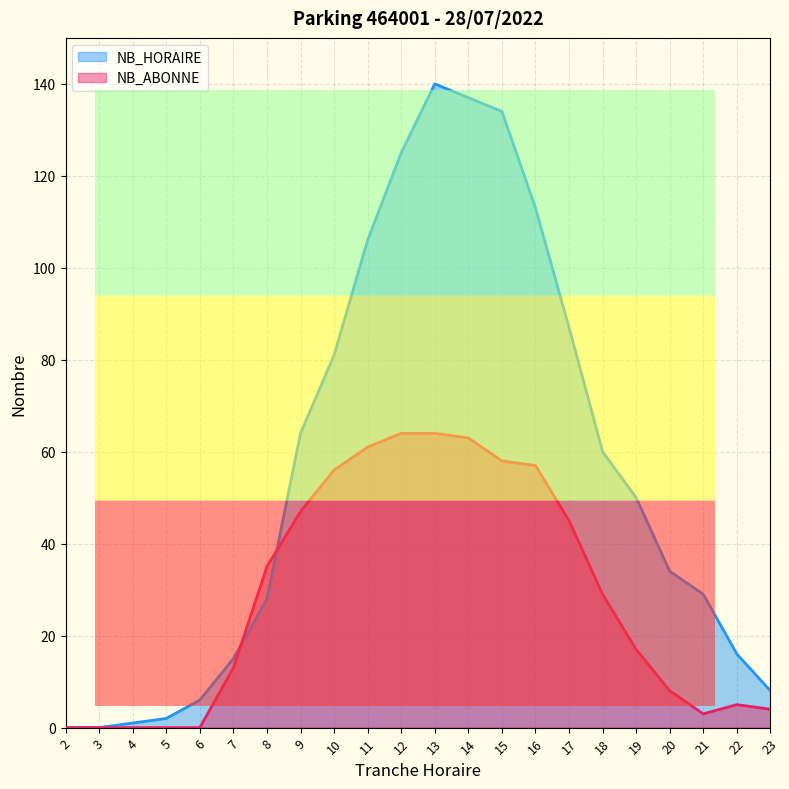

True or false: NB_ABONNE has a value of 35 at 8.

True